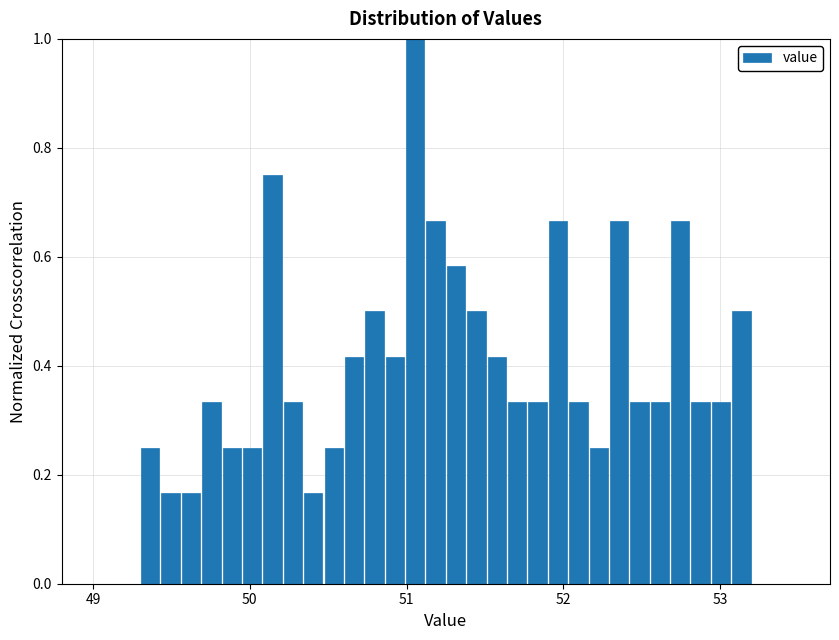

Around what value on the x-axis is the tallest bar? Give the approximate position of its centre, as read against the axis.

51.1